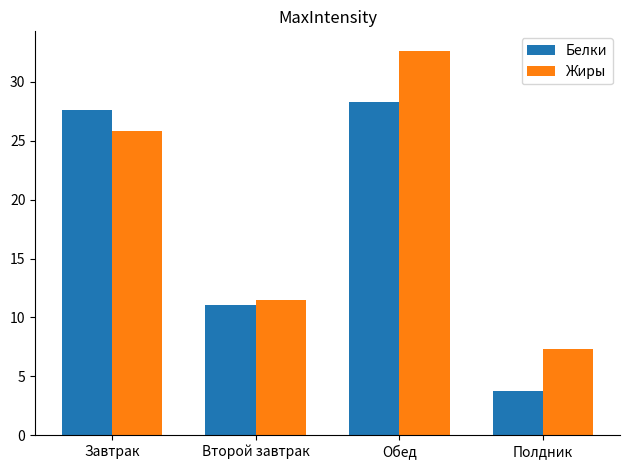

Is the value of Жиры at Второй завтрак greater than the value of Белки at Завтрак?

No